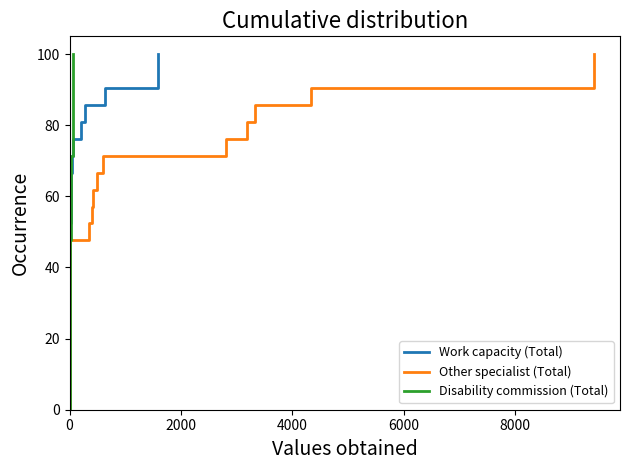

What are all the series names shown in the legend?

Work capacity (Total), Other specialist (Total), Disability commission (Total)